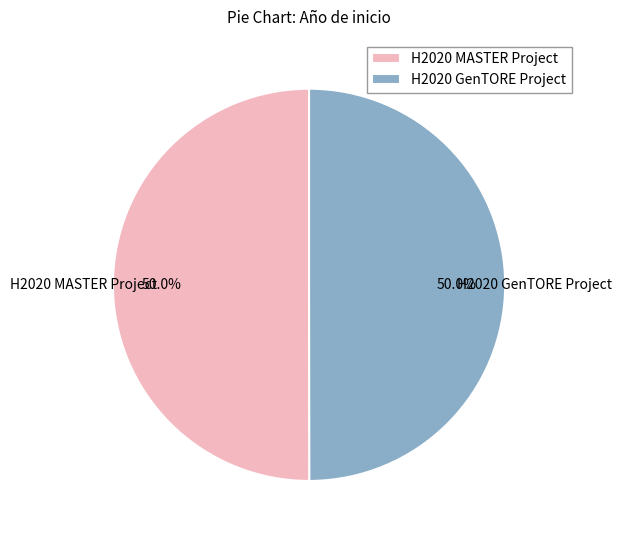

How much of the chart is everything except H2020 MASTER Project?

50.0%